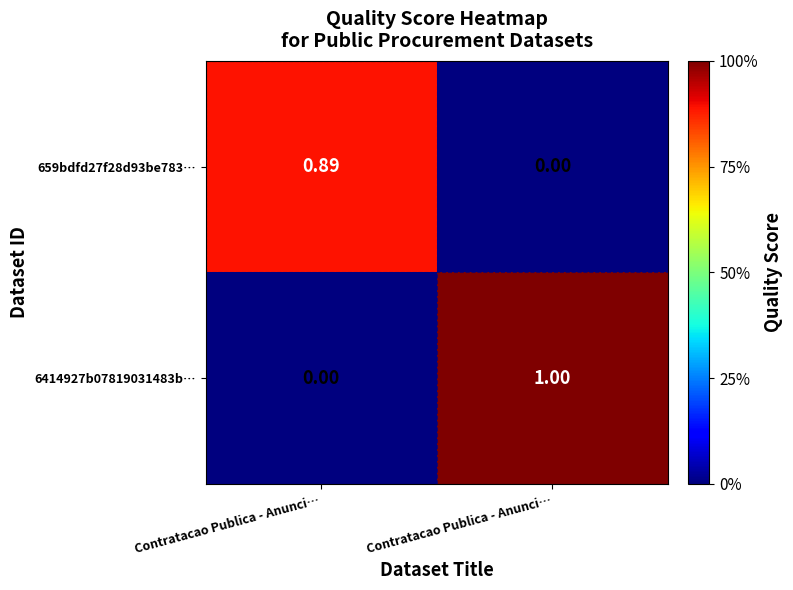

Which series has the widest spread of values?

6414927b07819031483b…